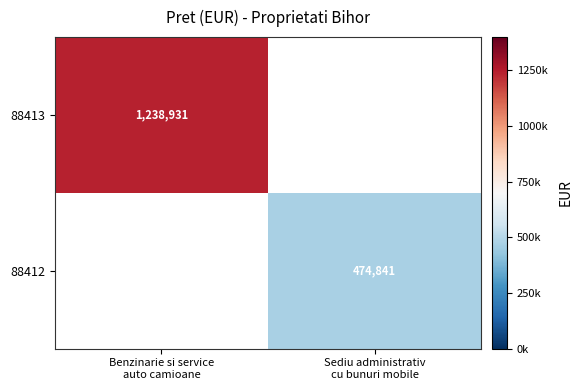

What is the sum of the 88412 values at Benzinarie si service auto camioane and Sediu administrativ cu bunuri mobile?

474840.8